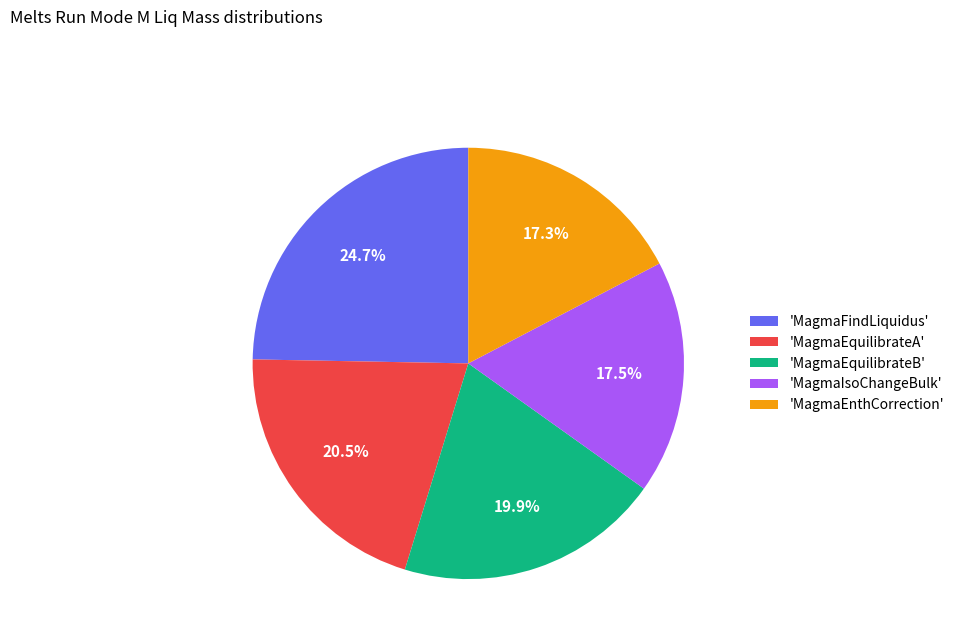

Which slice is the largest?

'MagmaFindLiquidus'